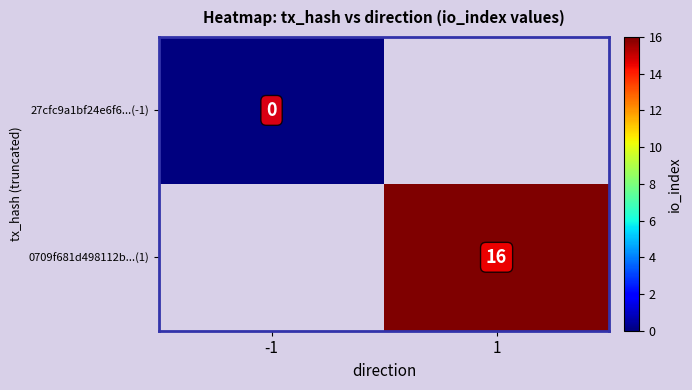

The value of 0709f681d498112b...(1) at 1 is 4. True or false?

False